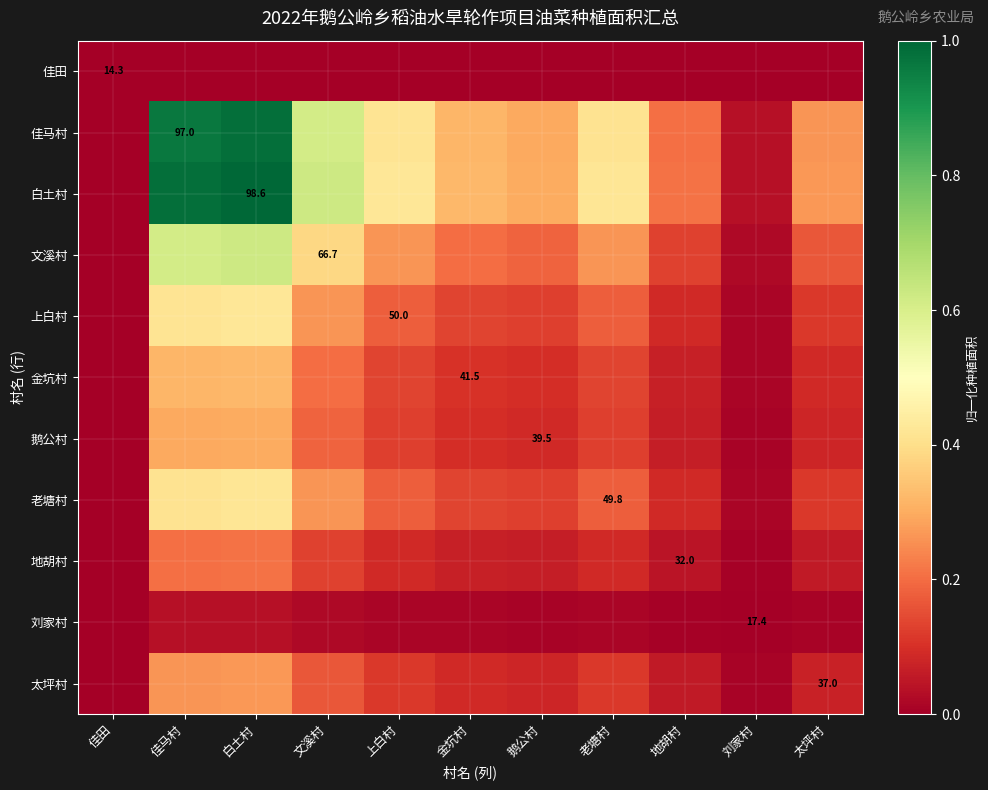

Which category has the lowest value in the 太坪村 series?

佳田